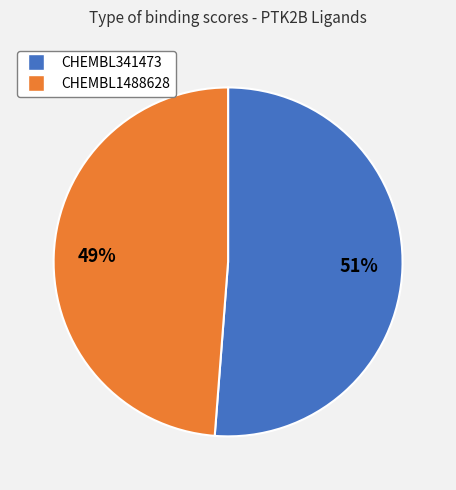

Is it true that CHEMBL1488628 is 59% of the pie?

False